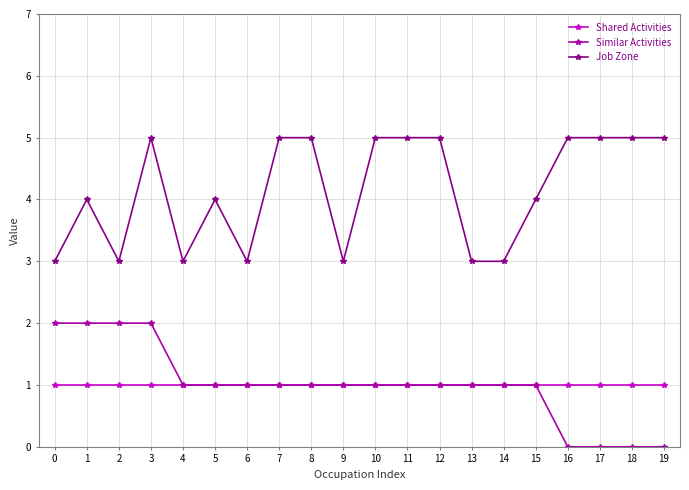

True or false: Similar Activities and Job Zone cross at least once.

False